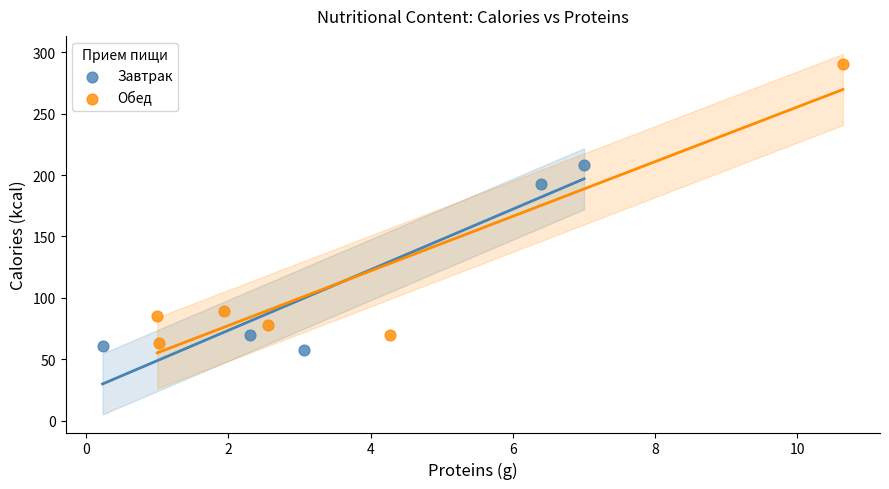

Which series contains the highest Y value?

Обед